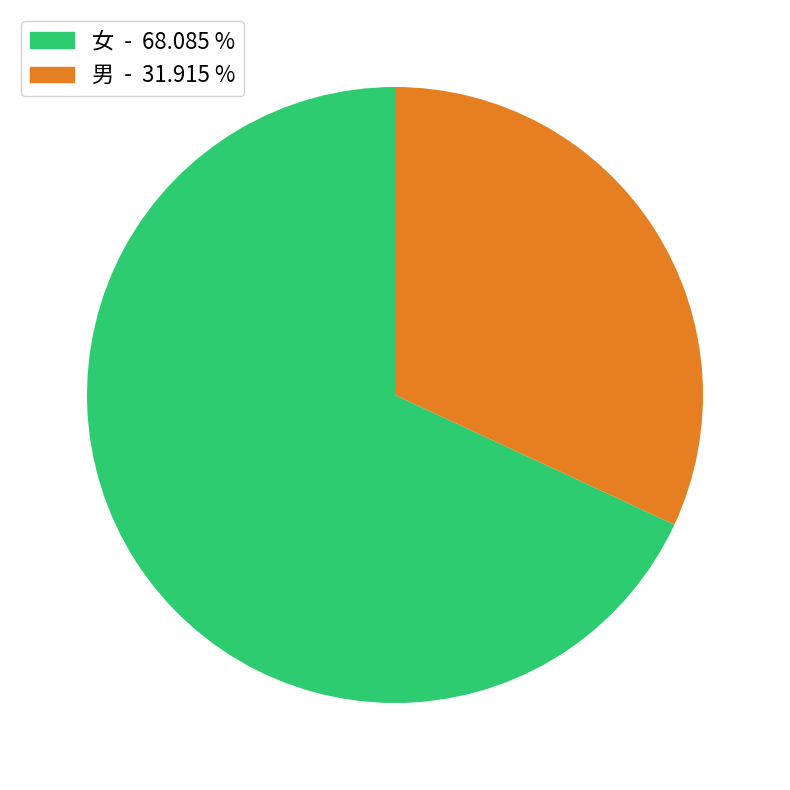

Between 男 - 31.915 % and 女 - 68.085 %, which is larger?

女 - 68.085 %